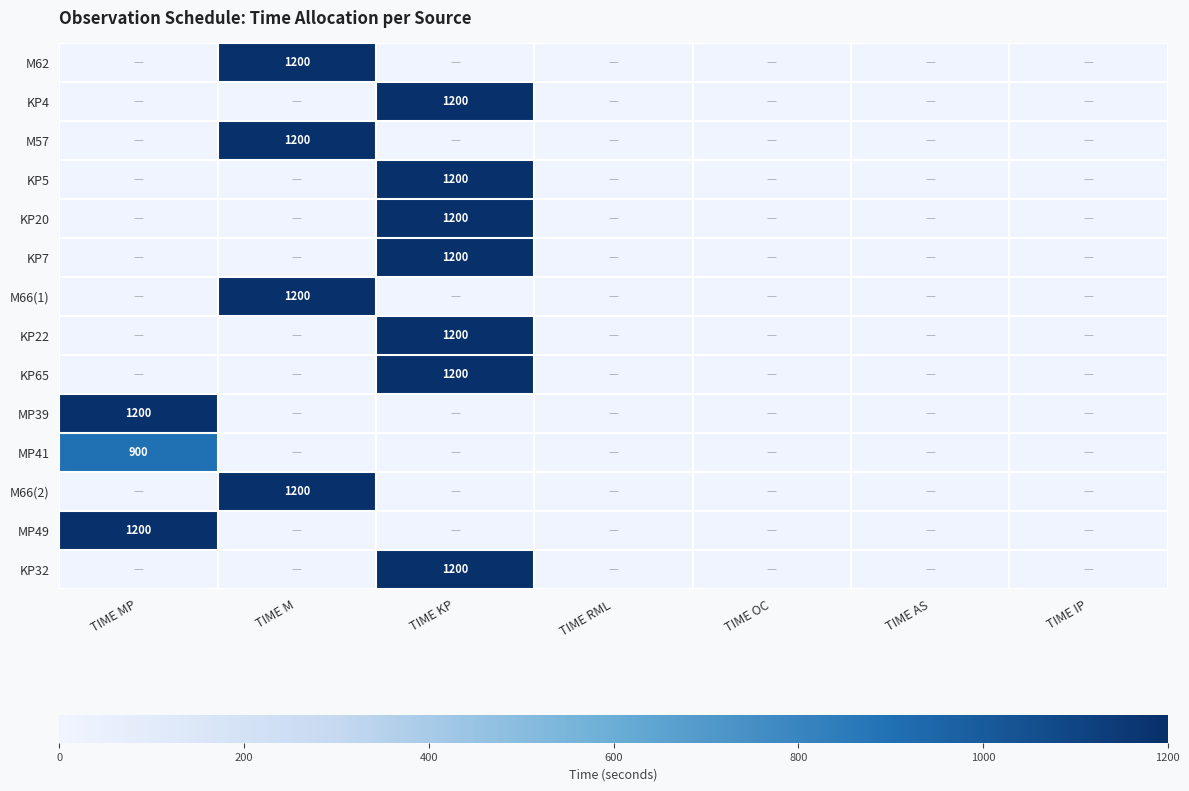

The KP65 series shows 1786 at TIME KP. True or false?

False